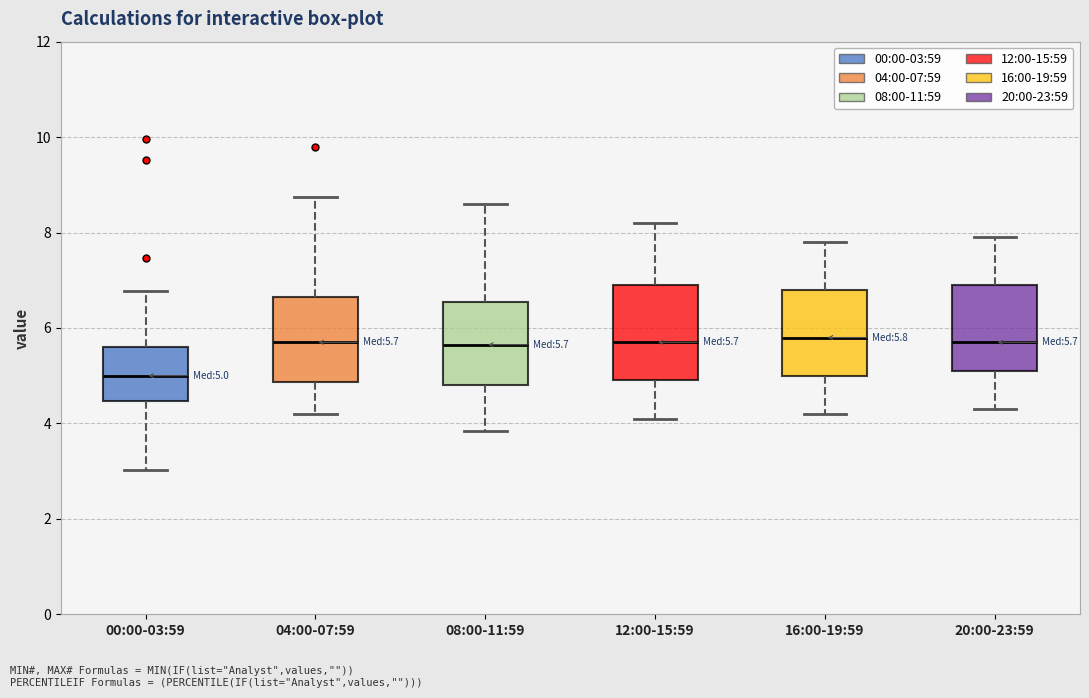

Which box's median line is the lowest?

00:00-03:59